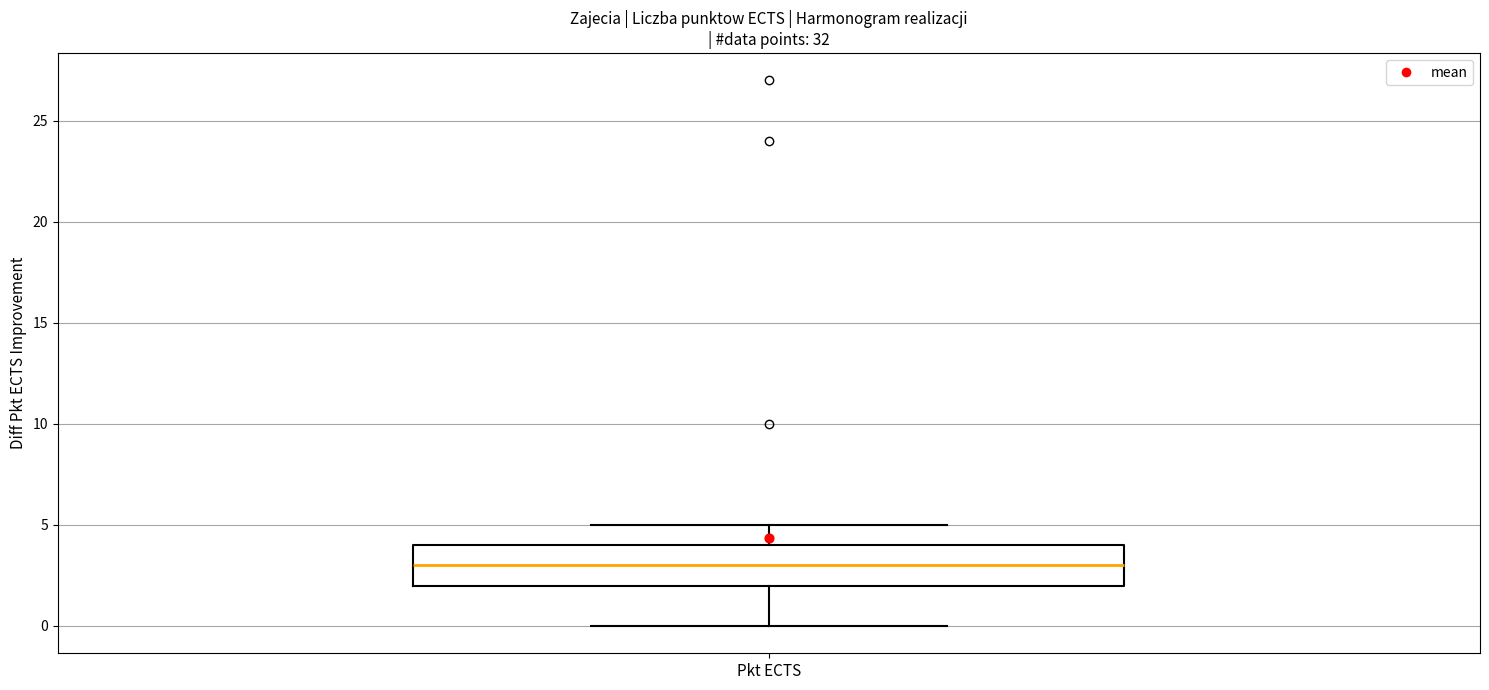

Where does the lower whisker of the box for Pkt ECTS end on the y-axis? The values are not printed on the chart, so give them approximately, as read against the axis.

0